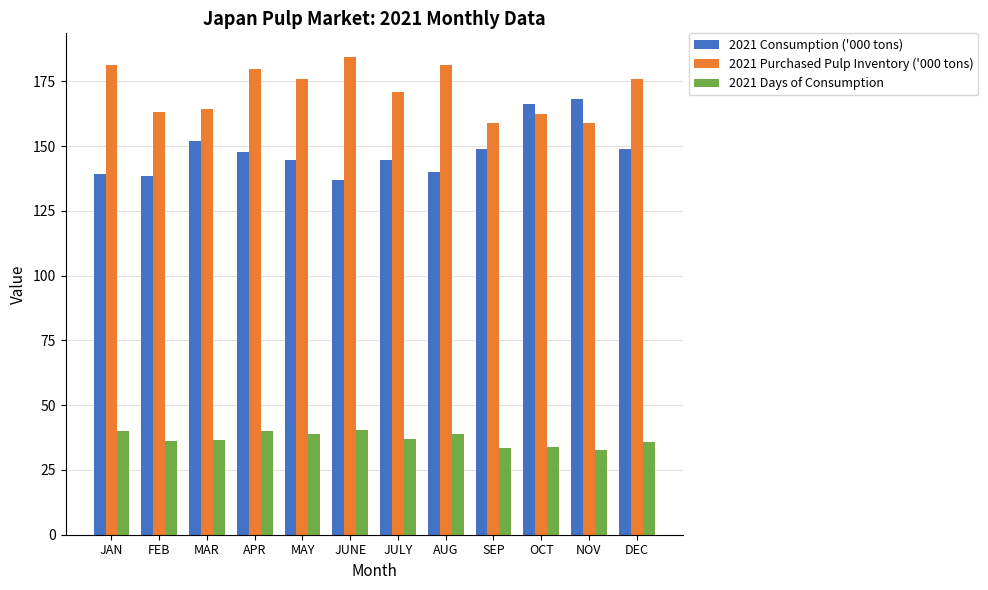

What position from the left is FEB?

2